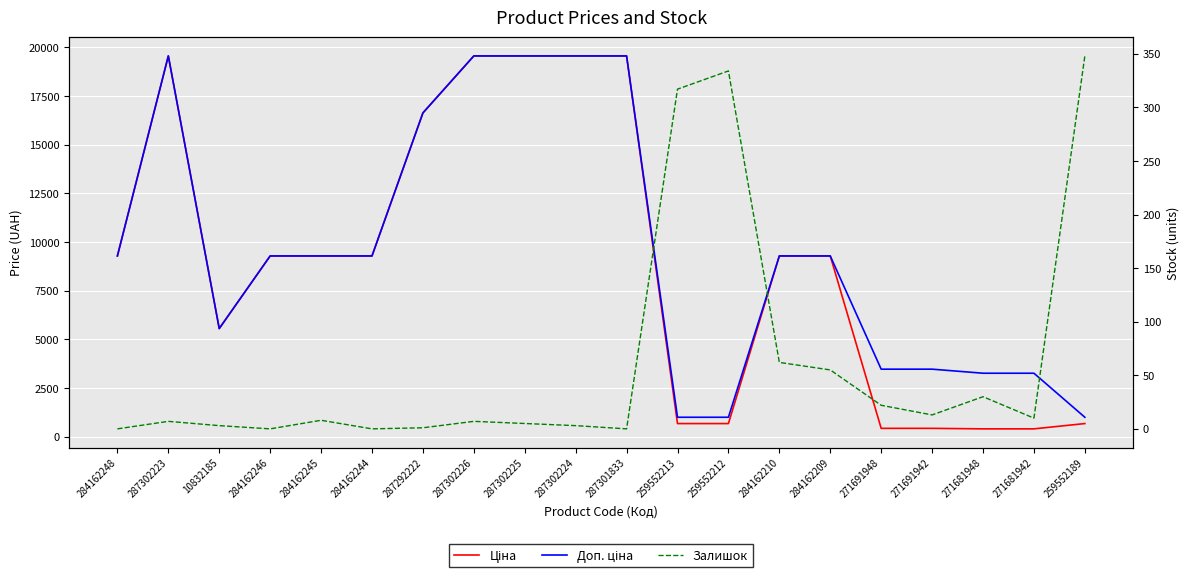

The Ціна series shows 25526.9 at 287301833. True or false?

False